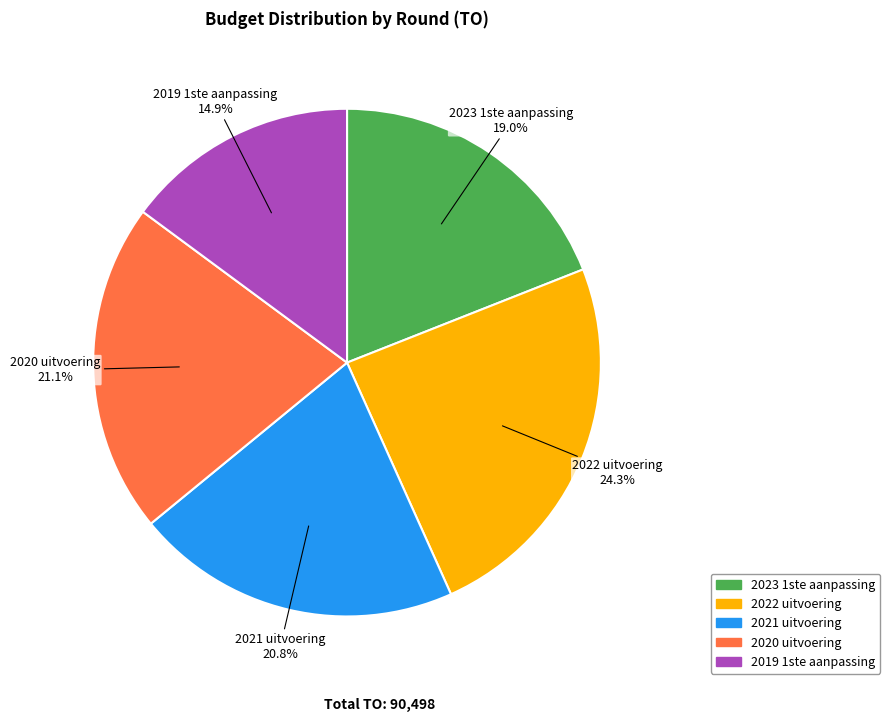

What percentage is NOT represented by 2022 uitvoering?

75.7%